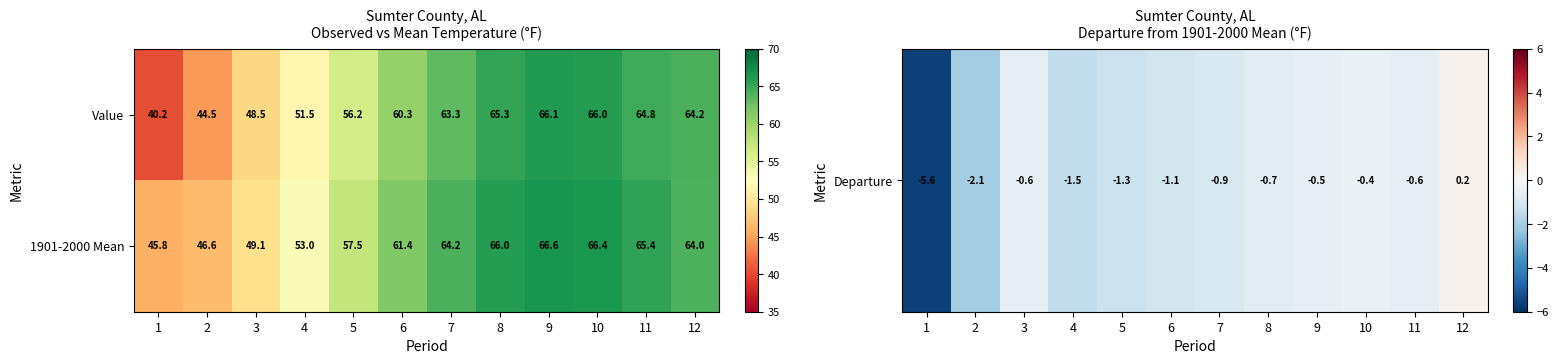

True or false: 1901-2000 Mean has a value of 46.6 at 2.

True